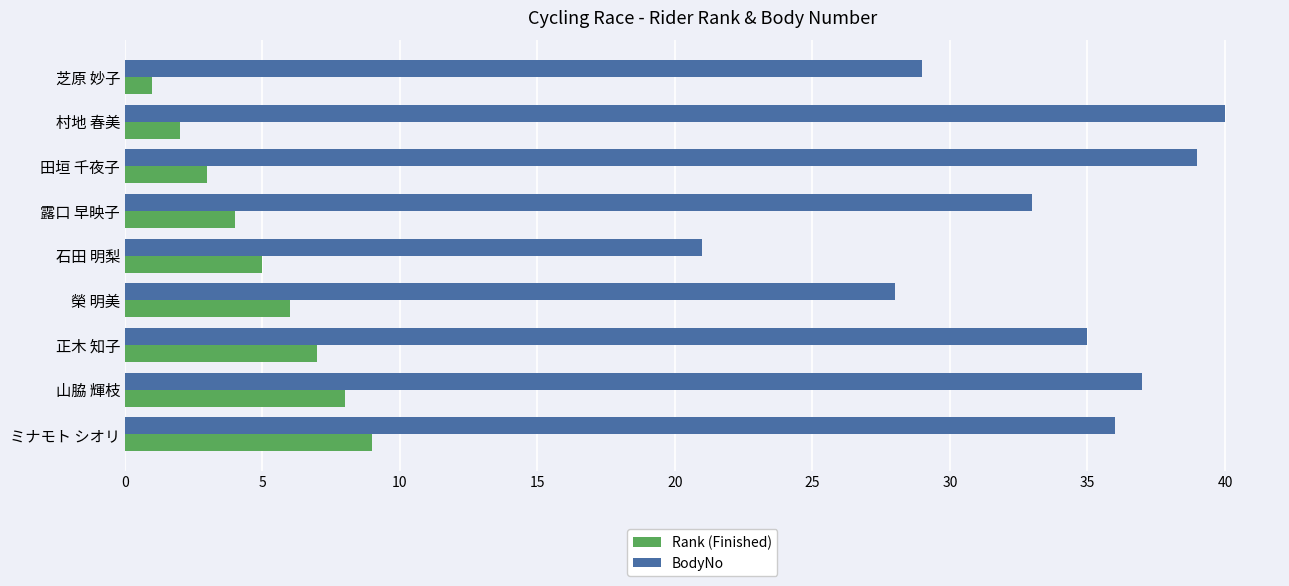

Which series has the widest spread of values?

BodyNo